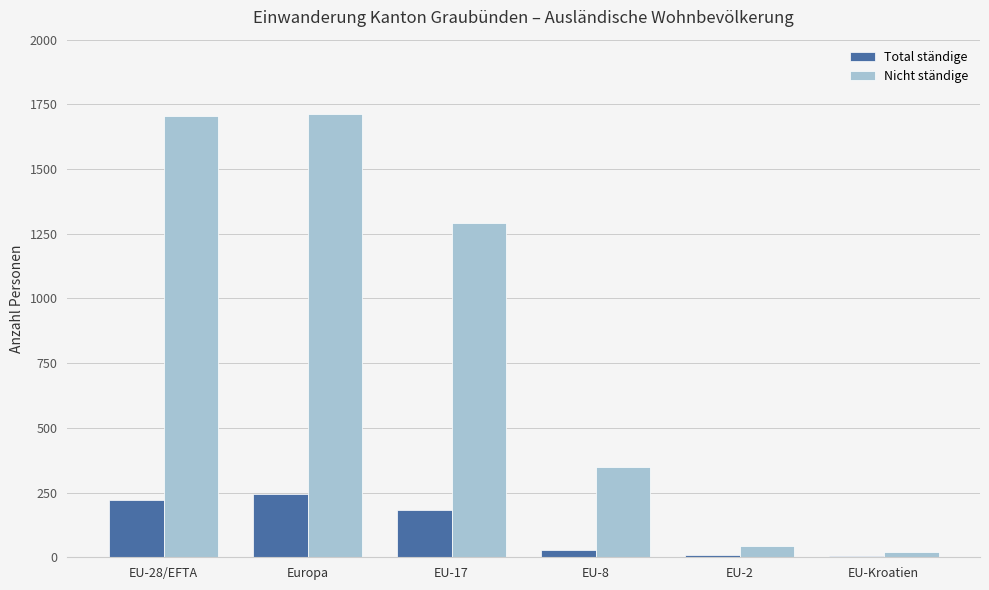

At which label is Nicht ständige closest to 865?

EU-17